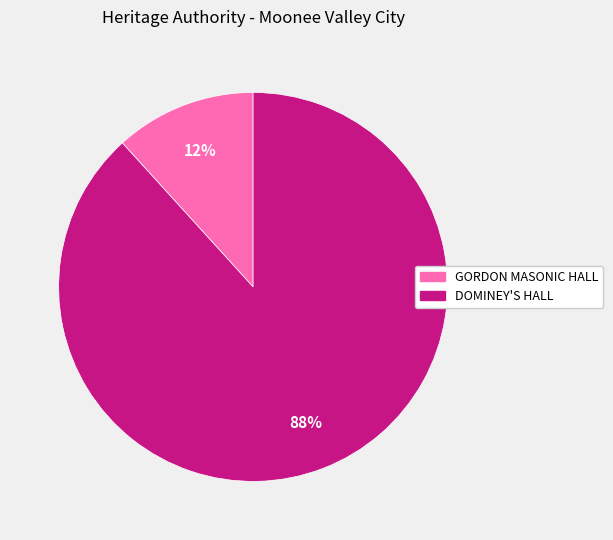

How many segments does this pie chart have?

2